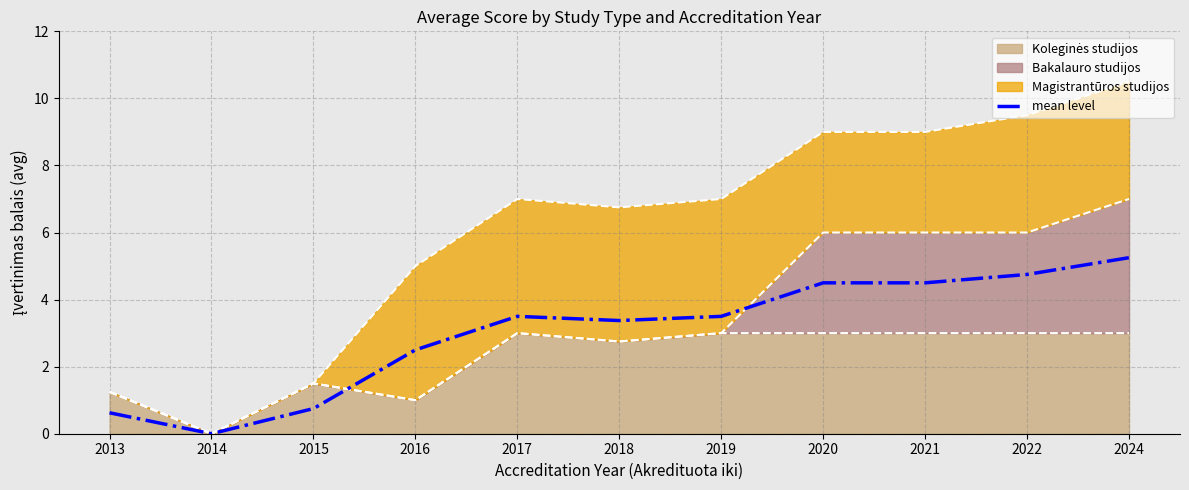

The chart shows a value of 5.2 at 2024. True or false?

True